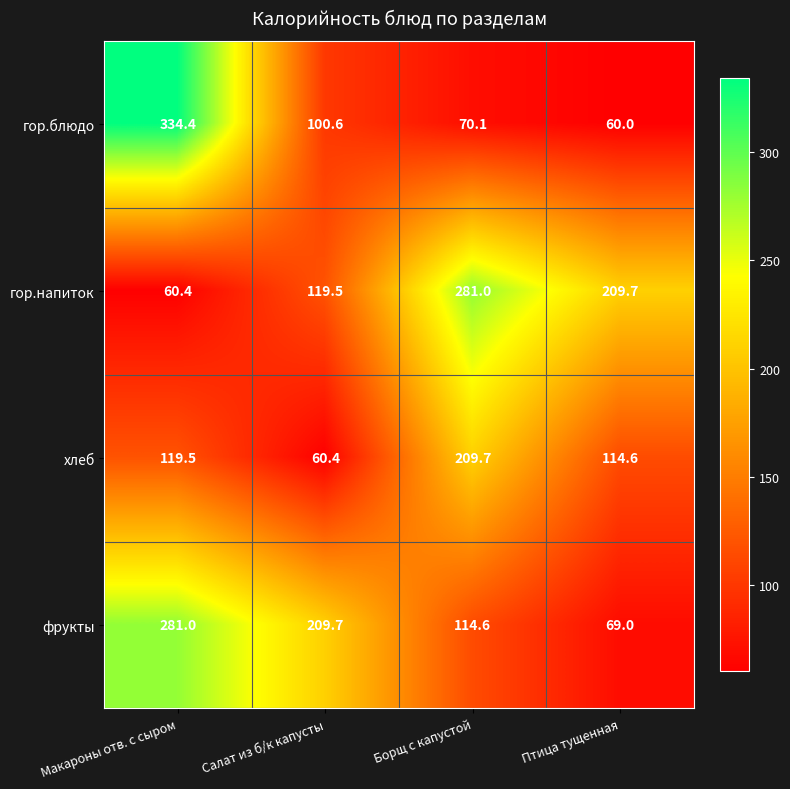

Reading left to right, what are all the values shown in this chart?

гор.блюдо: Макароны отв. с сыром=334.4	Салат из б/к капусты=100.6	Борщ с капустой=70.1	Птица тущенная=60.0
гор.напиток: Макароны отв. с сыром=60.4	Салат из б/к капусты=119.5	Борщ с капустой=281.0	Птица тущенная=209.7
хлеб: Макароны отв. с сыром=119.5	Салат из б/к капусты=60.4	Борщ с капустой=209.7	Птица тущенная=114.6
фрукты: Макароны отв. с сыром=281.0	Салат из б/к капусты=209.7	Борщ с капустой=114.6	Птица тущенная=69.0